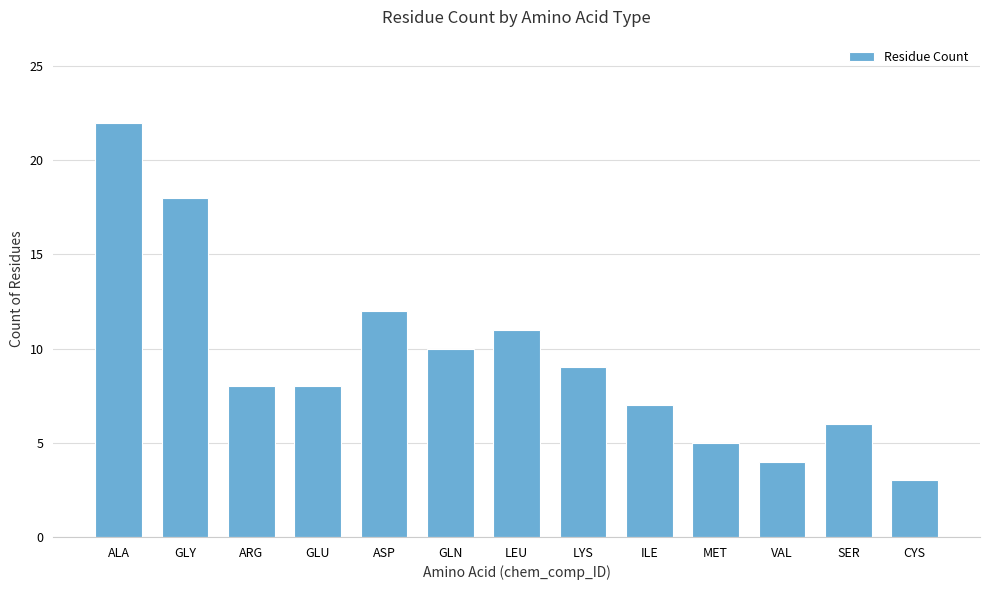

What is the sum of the values at GLN and MET?

15